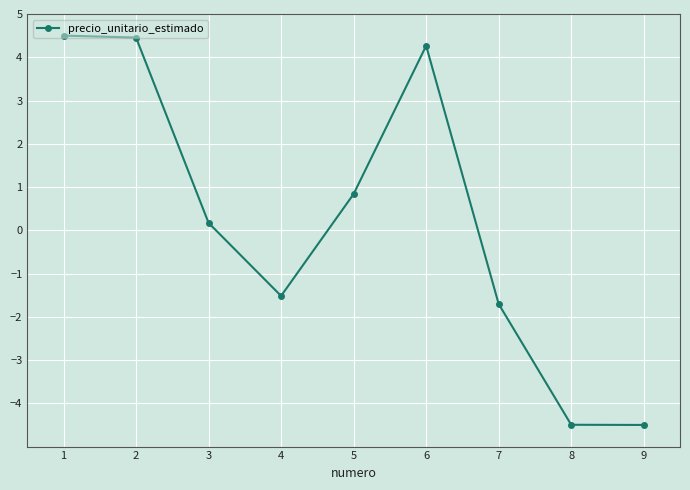

Reading left to right, extract all data points from this chart.

1=4.5	2=4.5	3=0.2	4=-1.5	5=0.8	6=4.3	7=-1.7	8=-4.5	9=-4.5